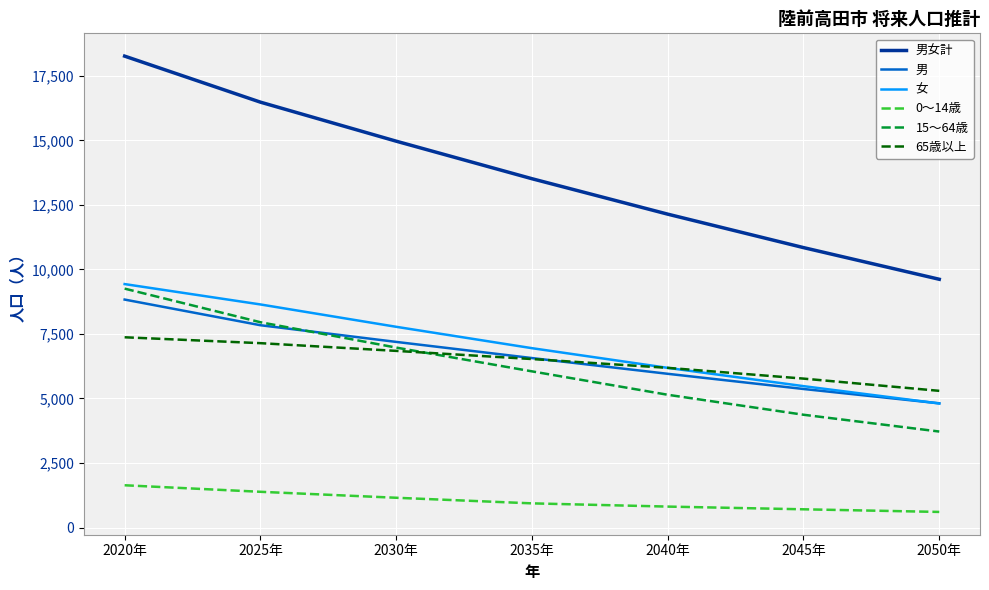

What are all the series names shown in the legend?

男女計, 男, 女, 0～14歳, 15～64歳, 65歳以上